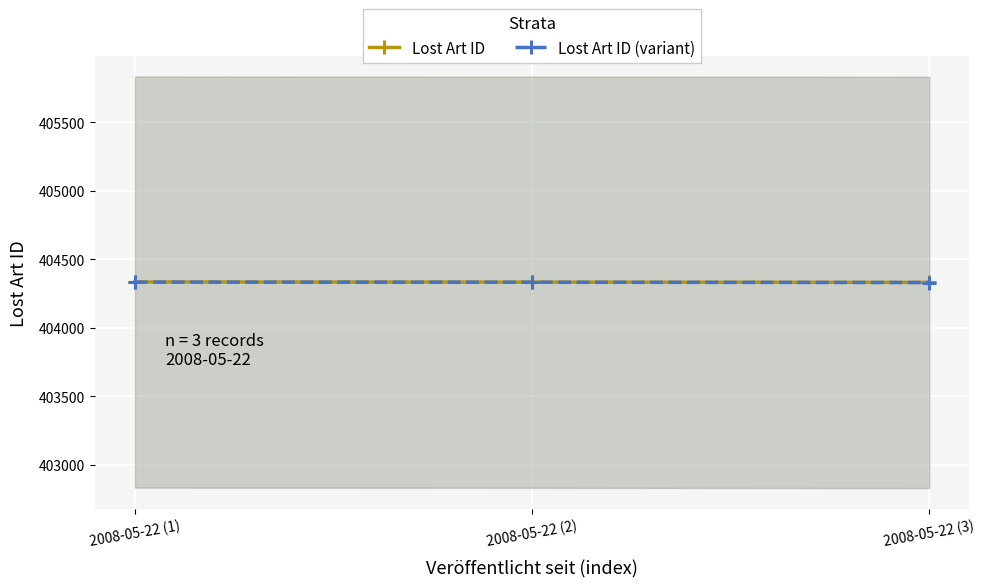

At which label is Lost Art ID (variant) closest to 404332?

2008-05-22 (2)